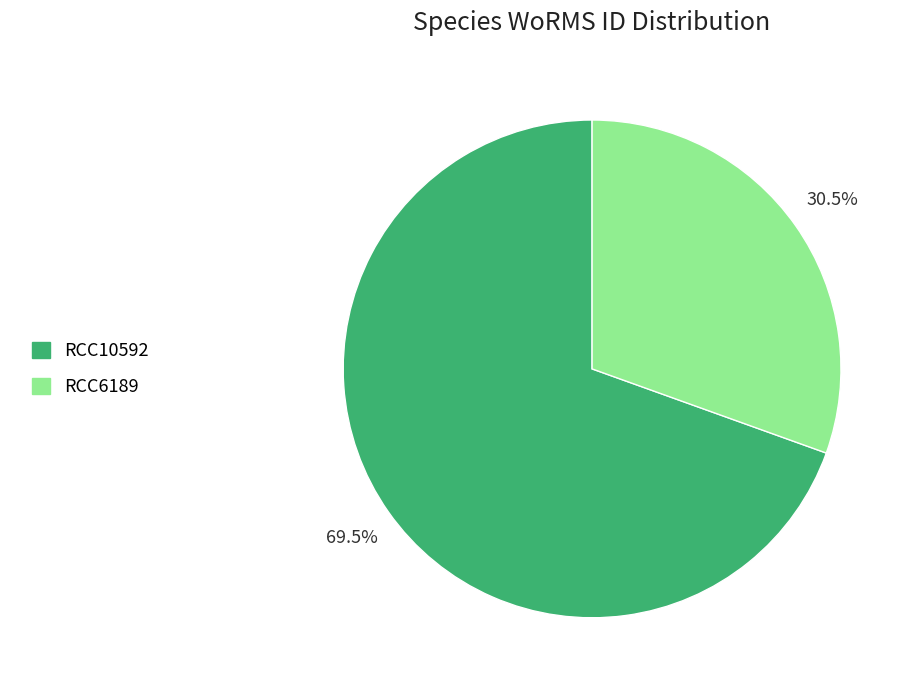

Combined, what portion of the pie is RCC6189 and RCC10592?

100.0%